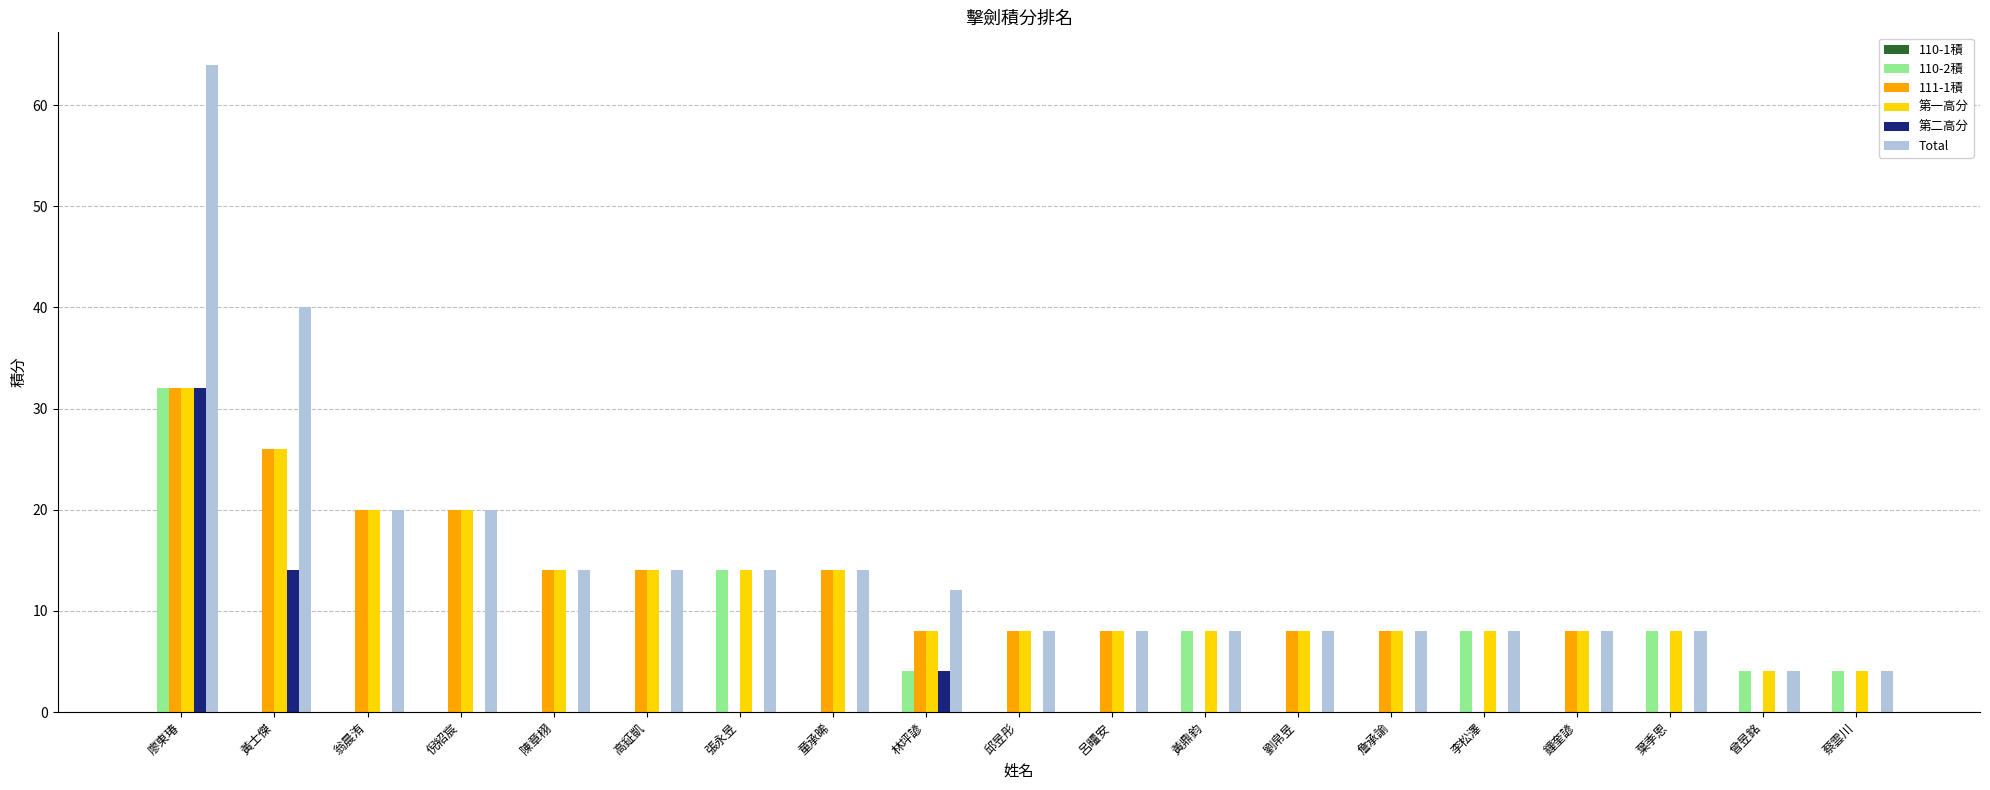

True or false: 110-2積 has a value of 0.0 at 劉帛昱.

True